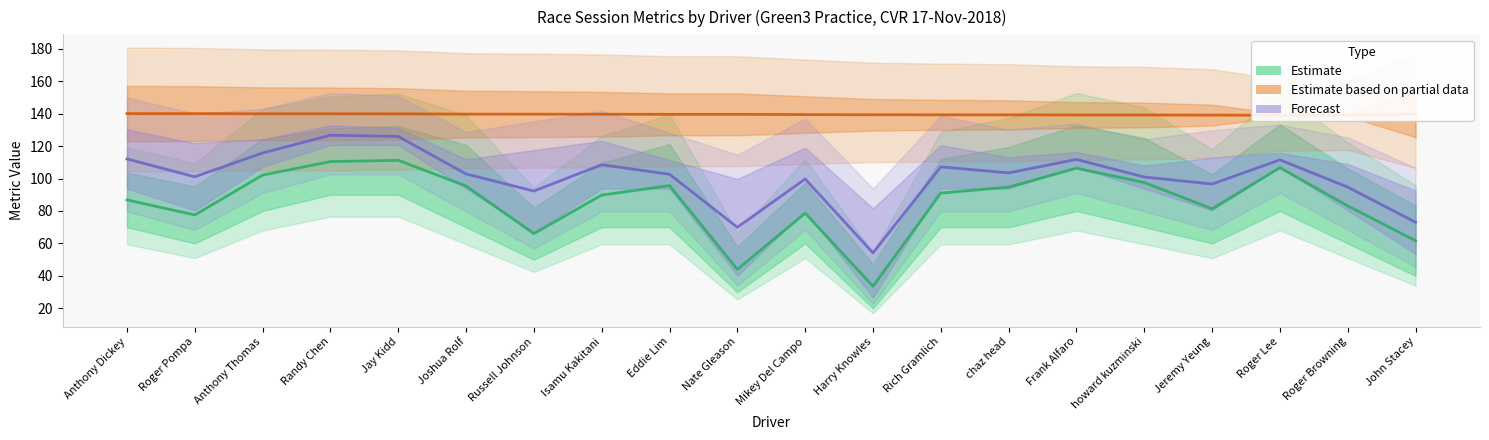

At which category does Estimate based on partial data reach its first local valley?

Roger Browning